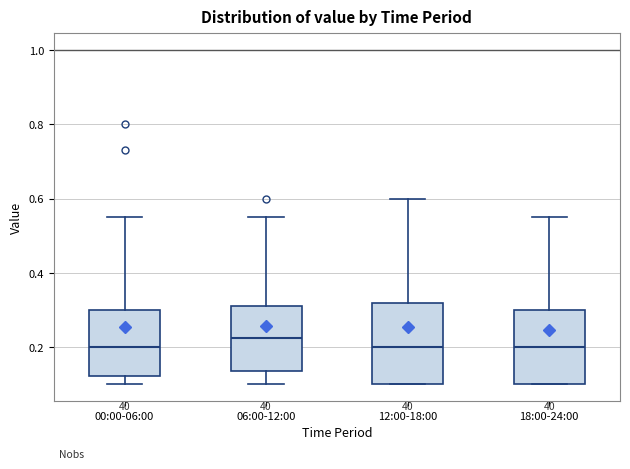

Which box has the highest median line?

06:00-12:00